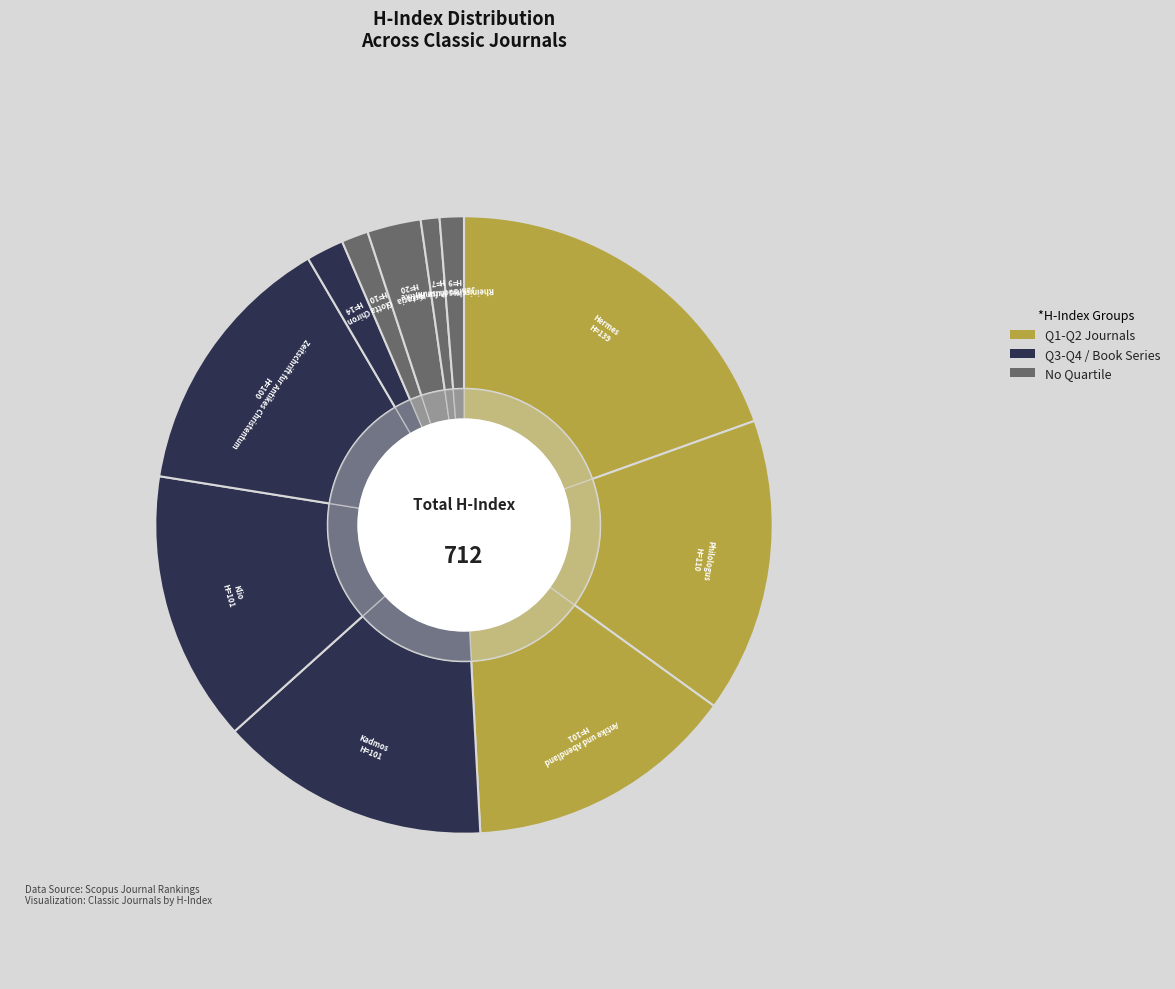

What is the change in value from Klio to Glotta?

-91